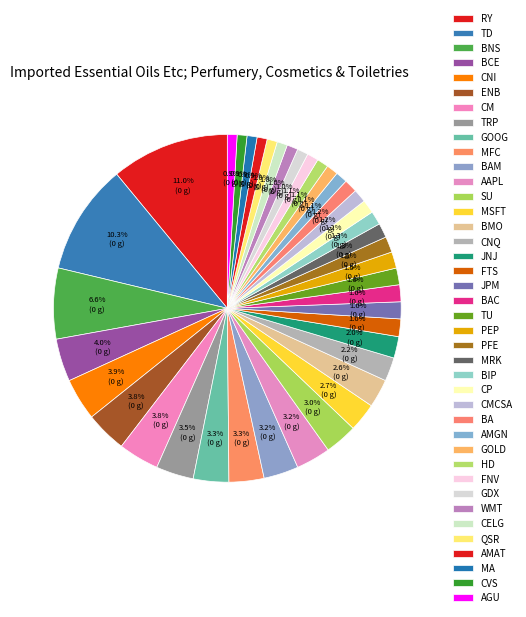

How many segments does this pie chart have?

40